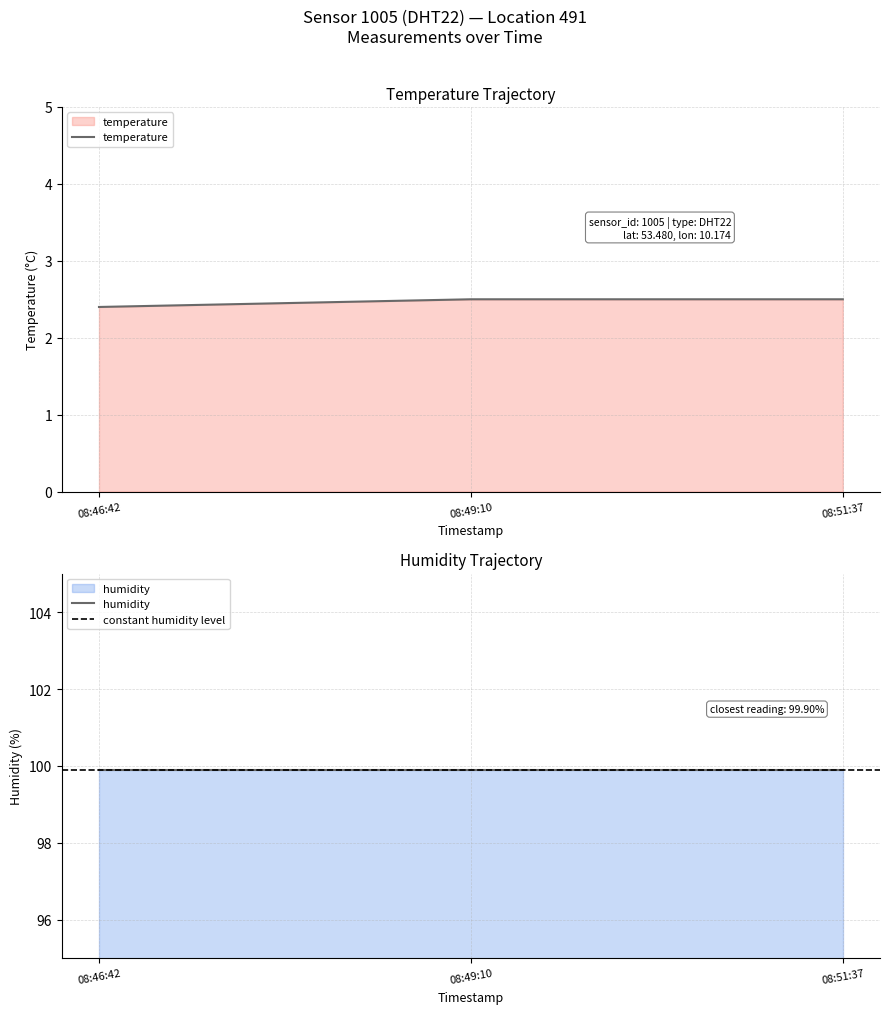

The value of temperature at 08:49:10 is 2.5. True or false?

True